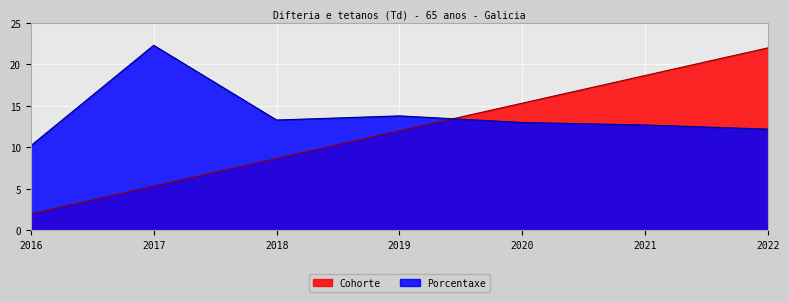

Is it true that Cohorte equals 12.0 at 2019?

True